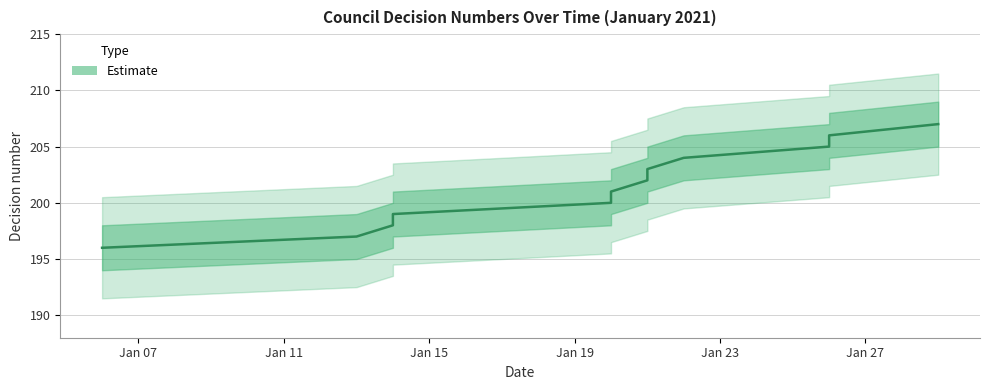

At which label does the data first exceed 202?

21.01.2021